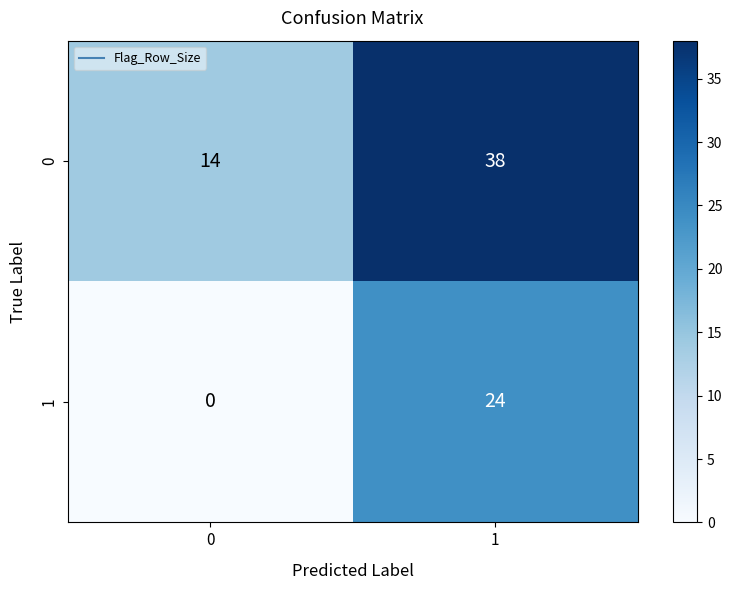

The value of 1 at 1 is 31. True or false?

False